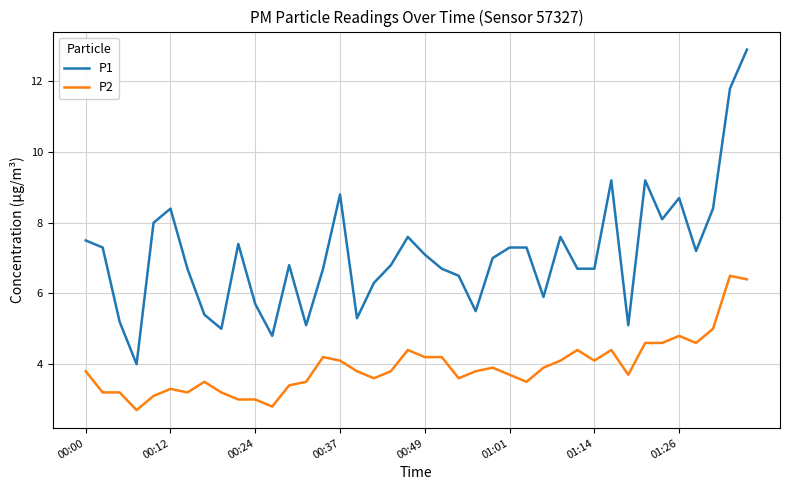

What is the difference between the maximum and minimum values in the P1 series?

8.9